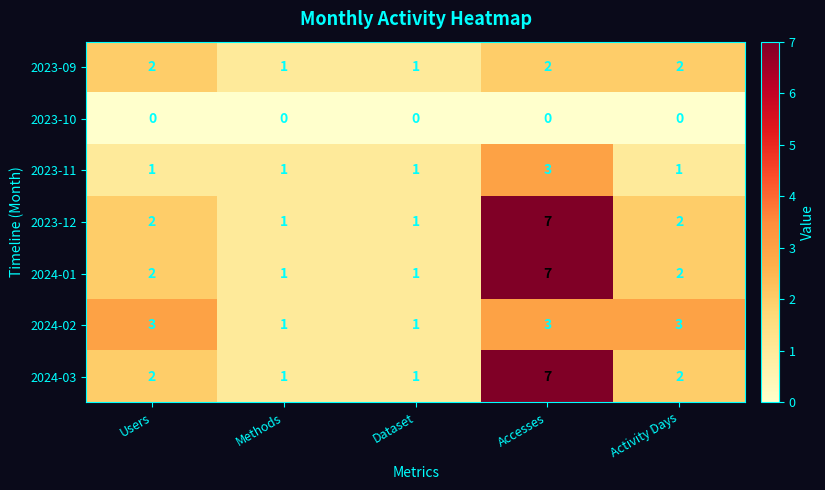

At which category is the sum across all series the highest?

Accesses